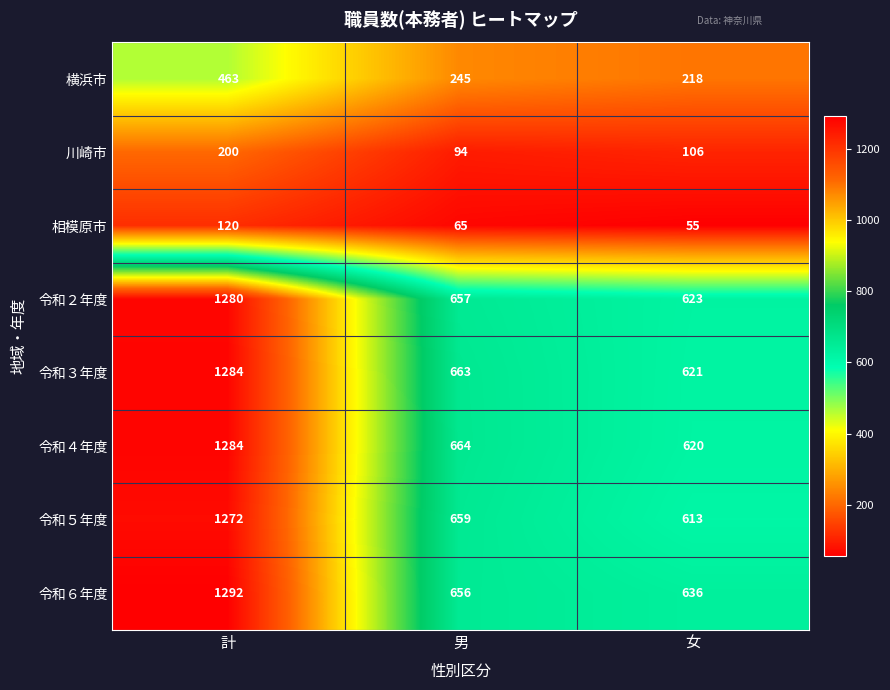

Reading left to right, list all the values displayed in this chart.

横浜市: 463	245	218
川崎市: 200	94	106
相模原市: 120	65	55
令和２年度: 1280	657	623
令和３年度: 1284	663	621
令和４年度: 1284	664	620
令和５年度: 1272	659	613
令和６年度: 1292	656	636